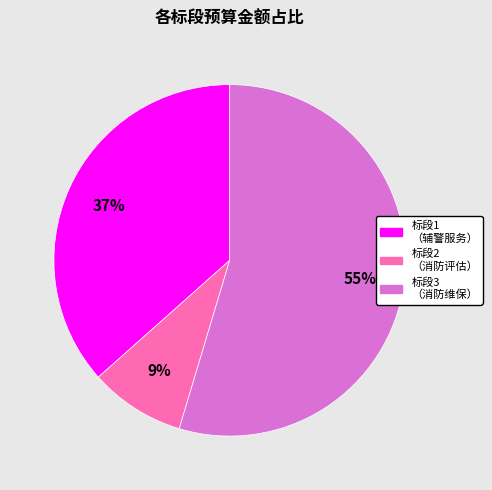

How many segments does this pie chart have?

3